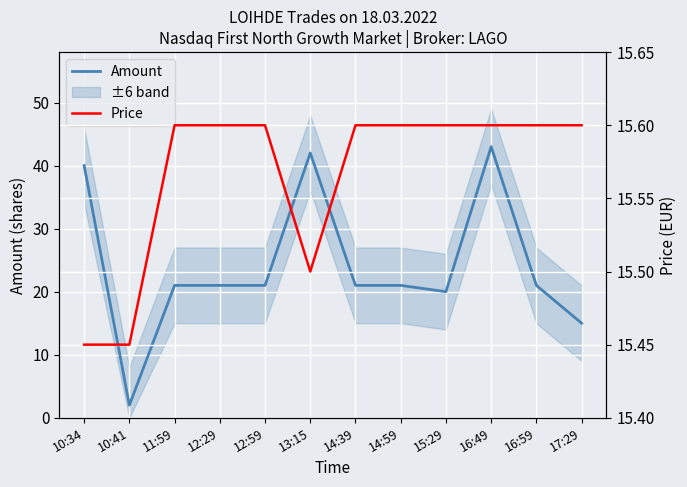

The Price series shows 15.6 at 11:59. True or false?

True